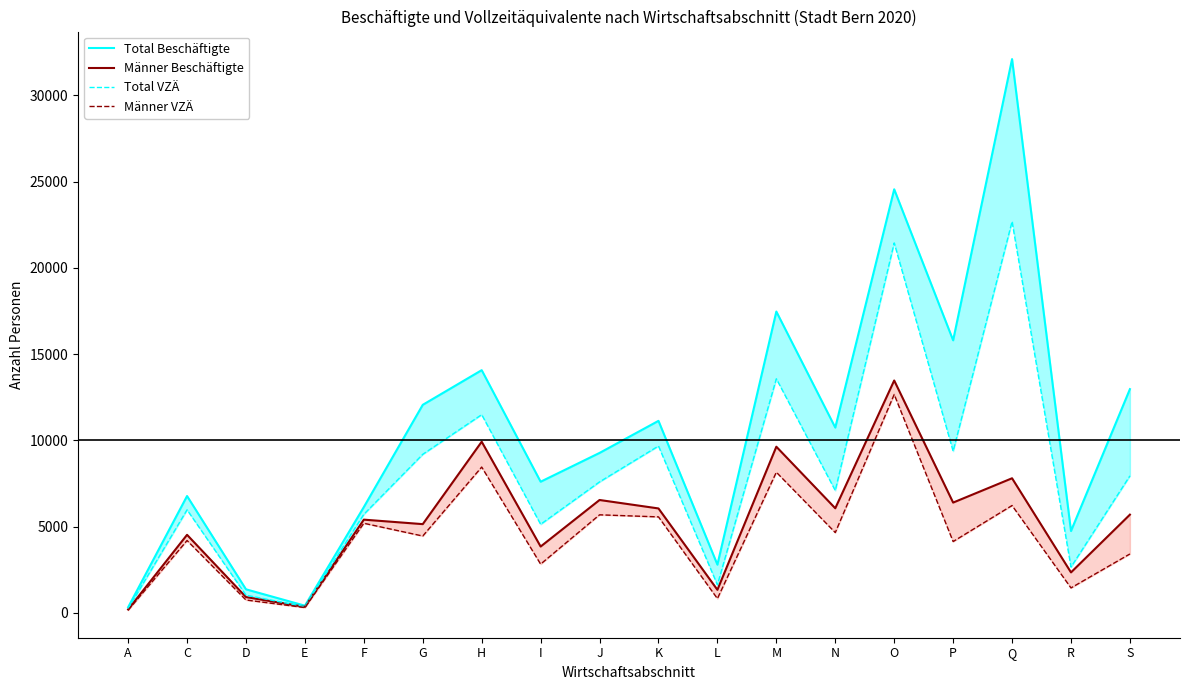

How many interior local valleys does the Total Beschäftigte series have?

6